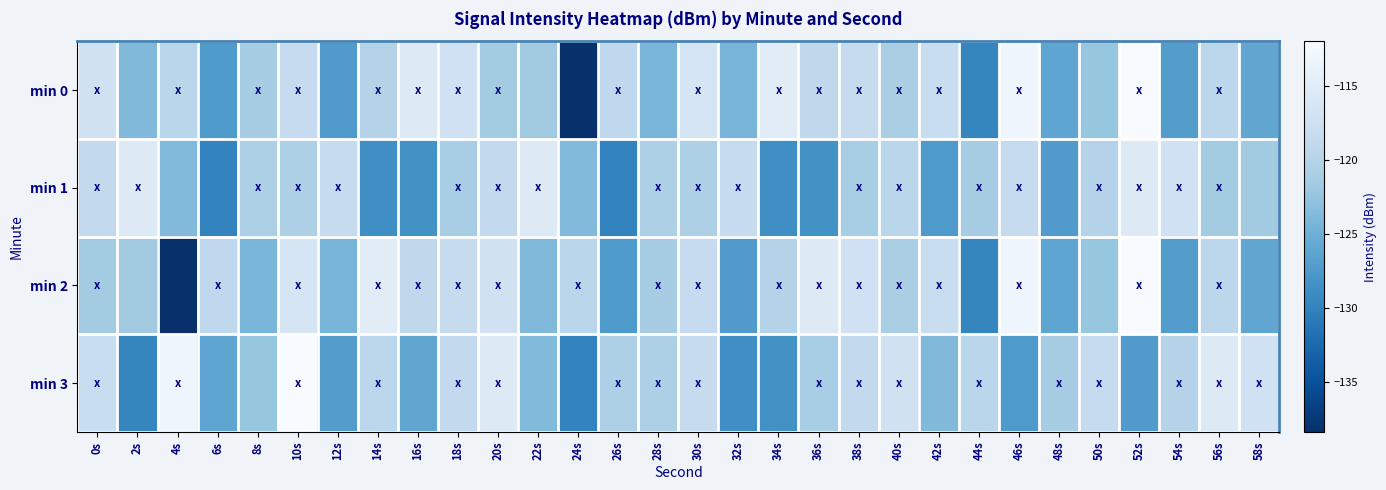

Between 46s and 56s, which series saw the biggest shift?

min 3